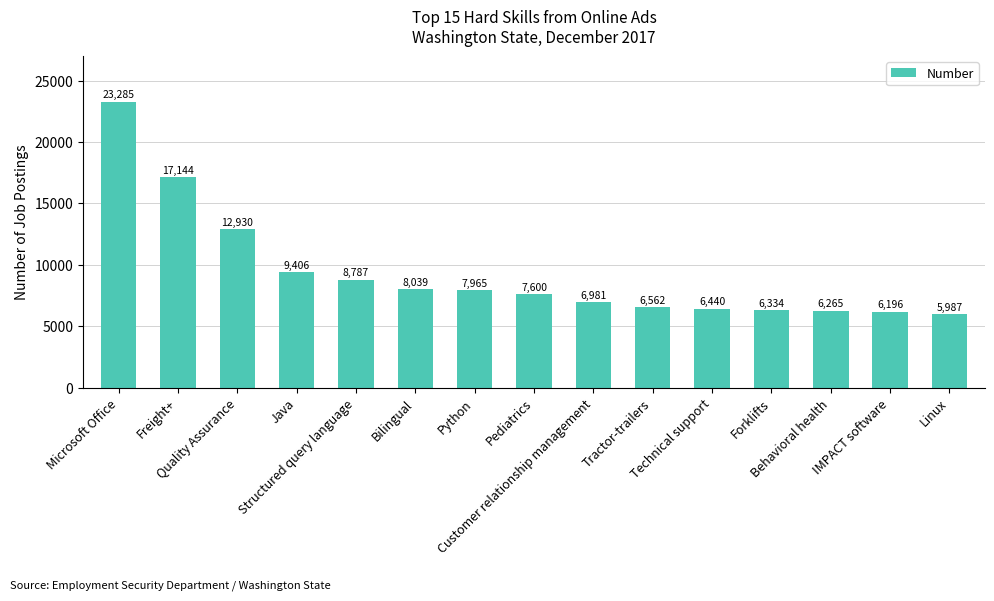

What is the sum of all values?

139921